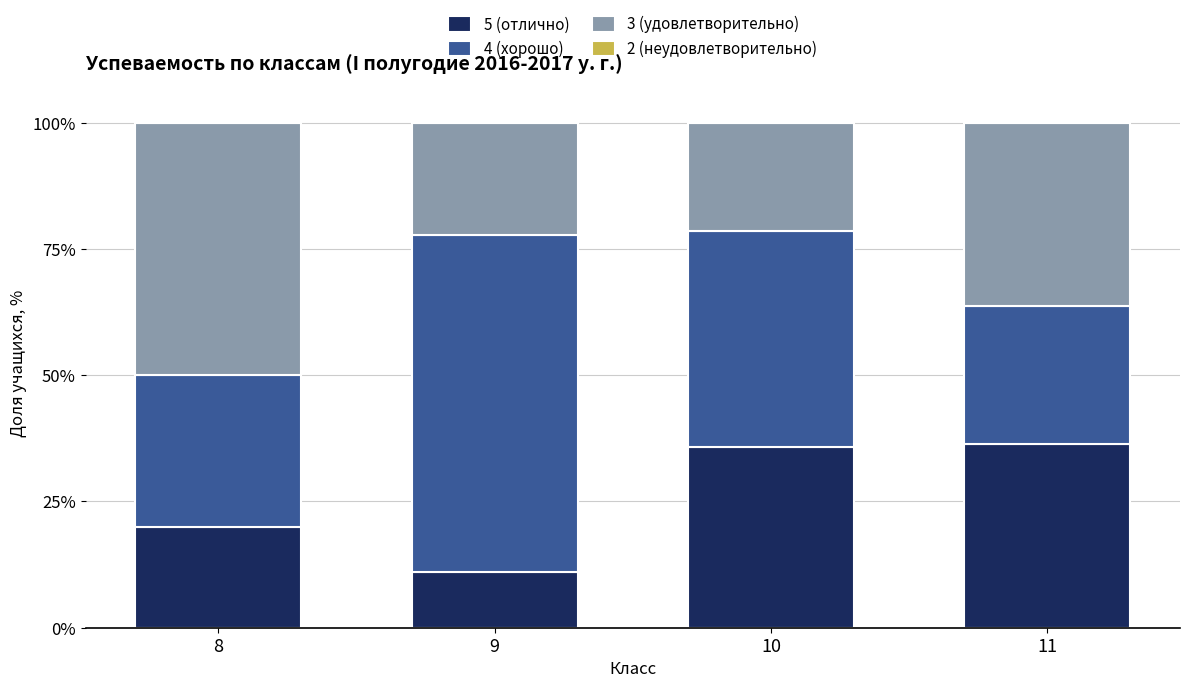

What is the highest value of the 5 (отлично) series?

36.4